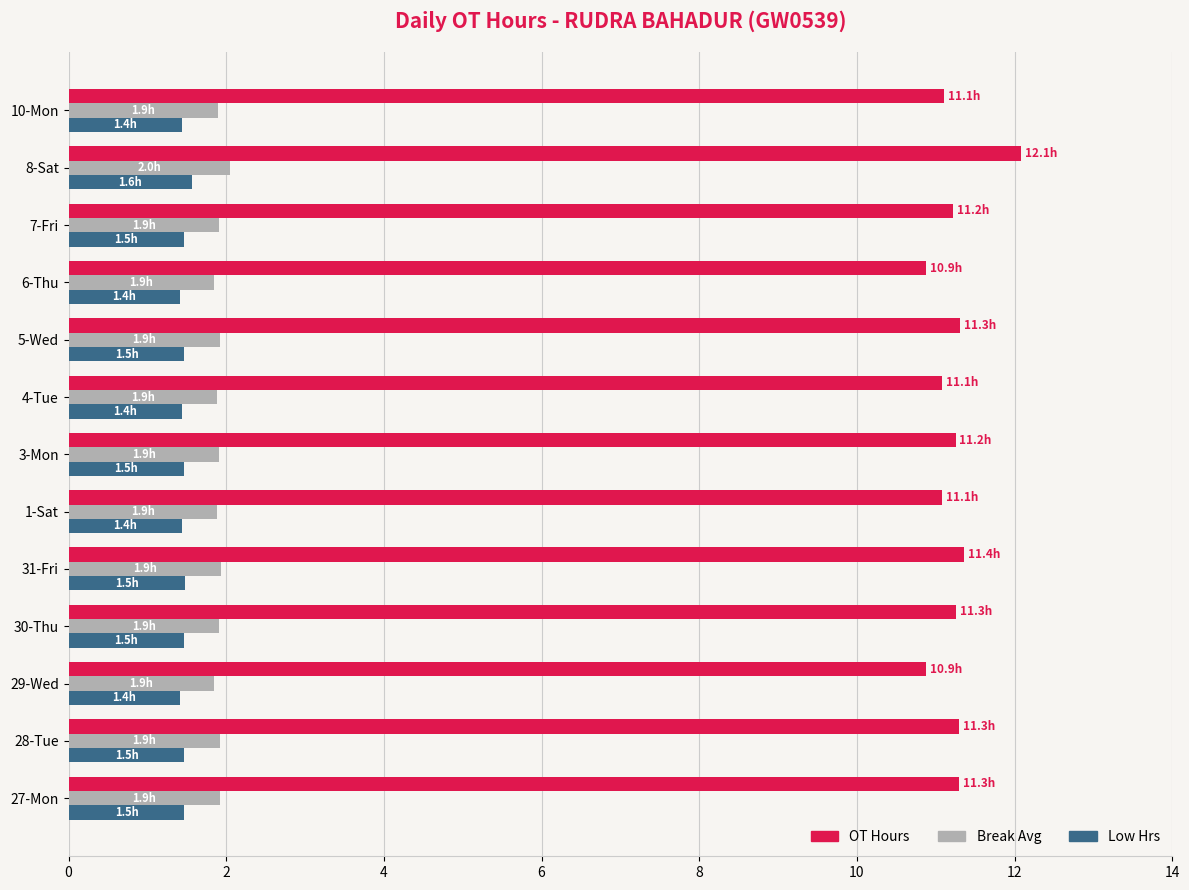

Which series has the largest range (max minus min)?

OT Hours